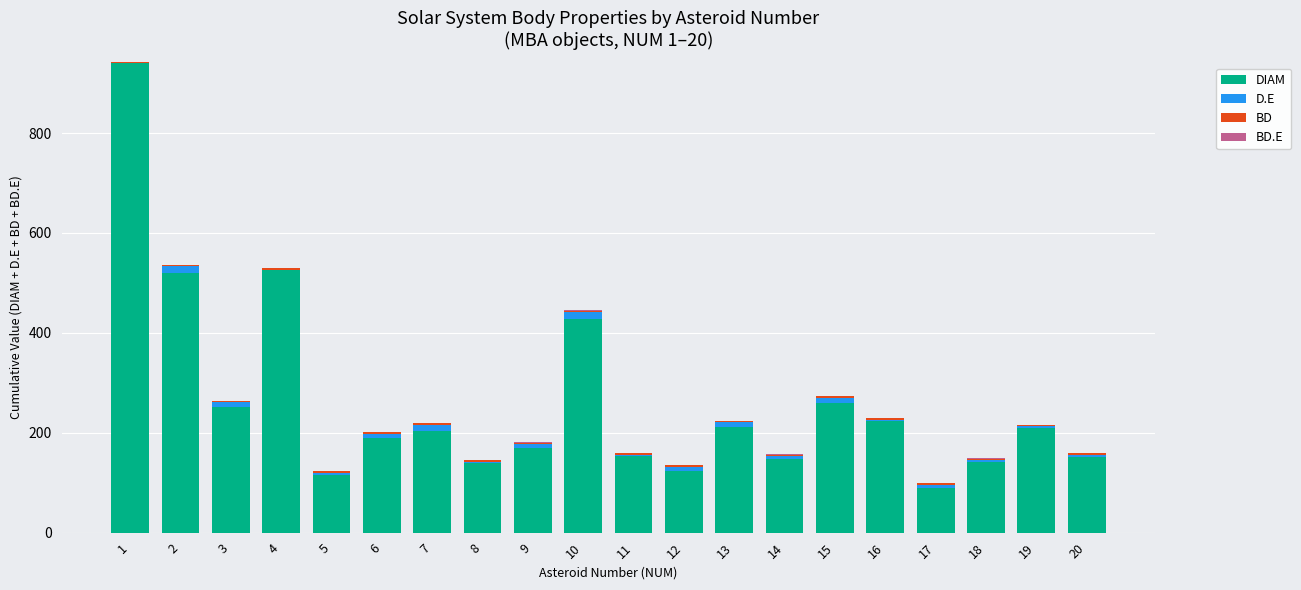

How many categories are shown in the chart?

20